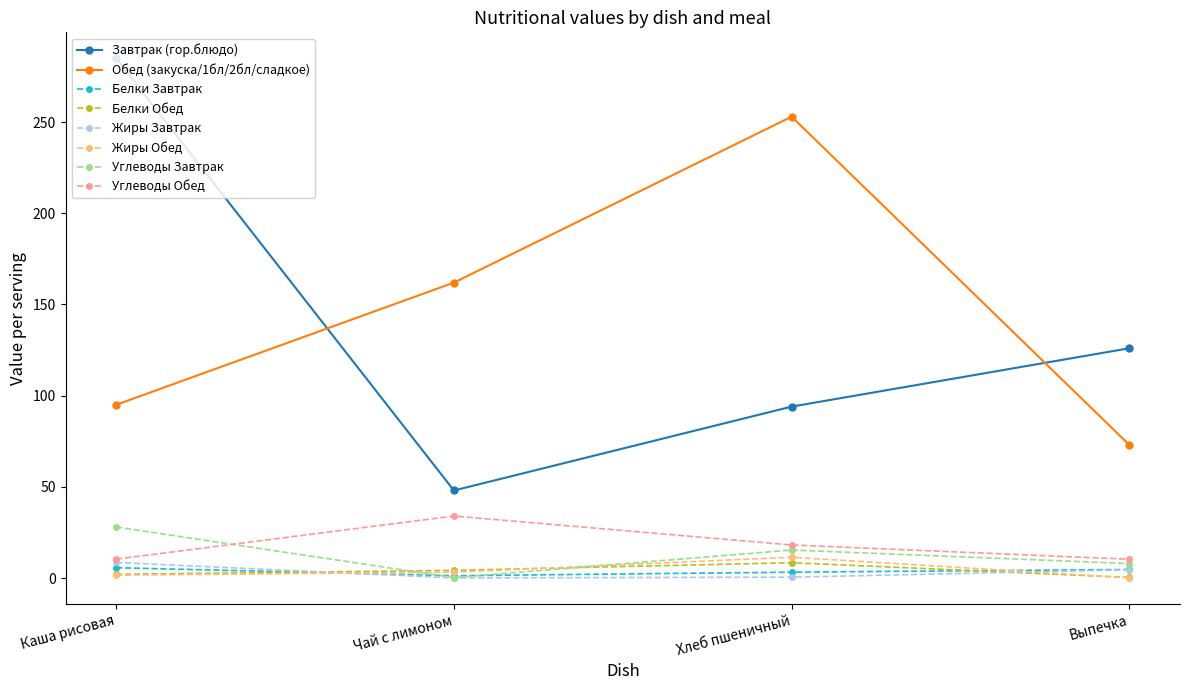

The Завтрак (гор.блюдо) series shows 389.4 at Каша рисовая. True or false?

False